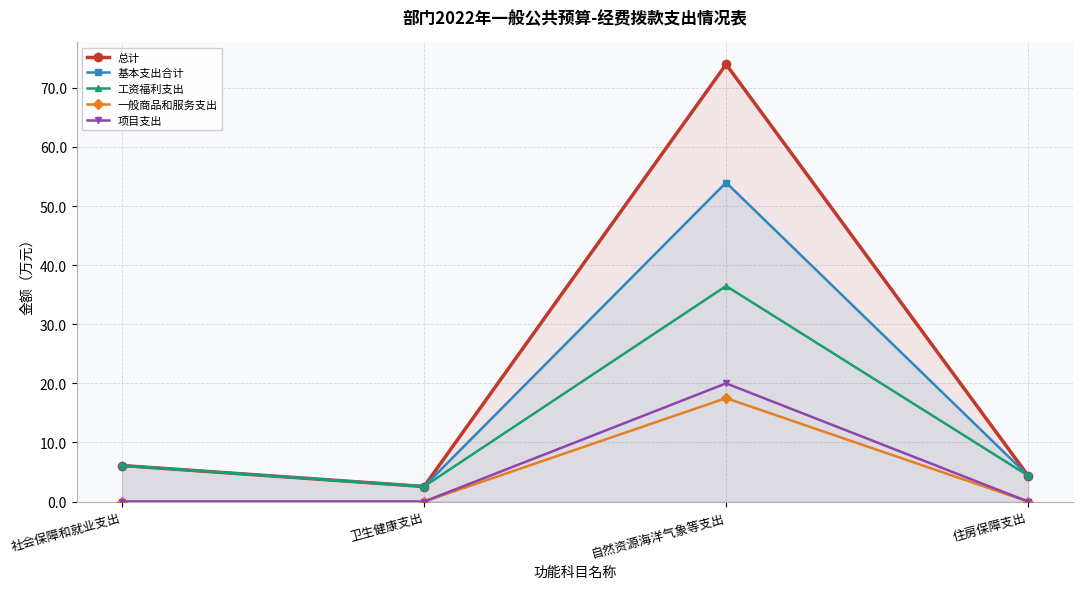

Reading right to left, transcribe all the data shown in this chart.

总计: 住房保障支出=4.4	自然资源海洋气象等支出=74.0	卫生健康支出=2.5	社会保障和就业支出=6.1
基本支出合计: 住房保障支出=4.4	自然资源海洋气象等支出=54.0	卫生健康支出=2.5	社会保障和就业支出=6.1
工资福利支出: 住房保障支出=4.4	自然资源海洋气象等支出=36.5	卫生健康支出=2.5	社会保障和就业支出=6.1
一般商品和服务支出: 住房保障支出=0.0	自然资源海洋气象等支出=17.5	卫生健康支出=0.0	社会保障和就业支出=0.0
项目支出: 住房保障支出=0.0	自然资源海洋气象等支出=20.0	卫生健康支出=0.0	社会保障和就业支出=0.0